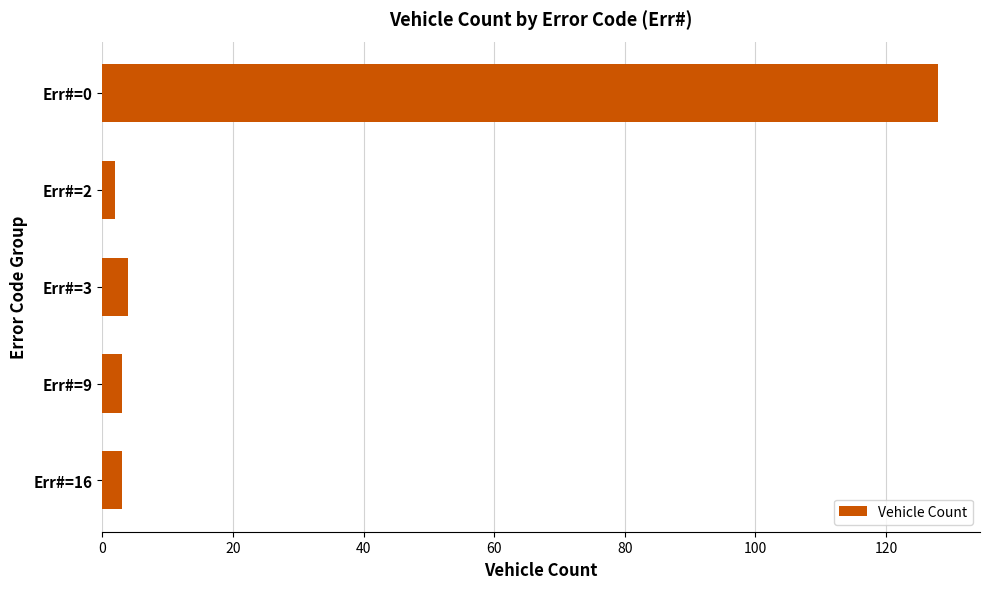

Approximately how many times larger is the value at Err#=3 compared to Err#=9?

1.3